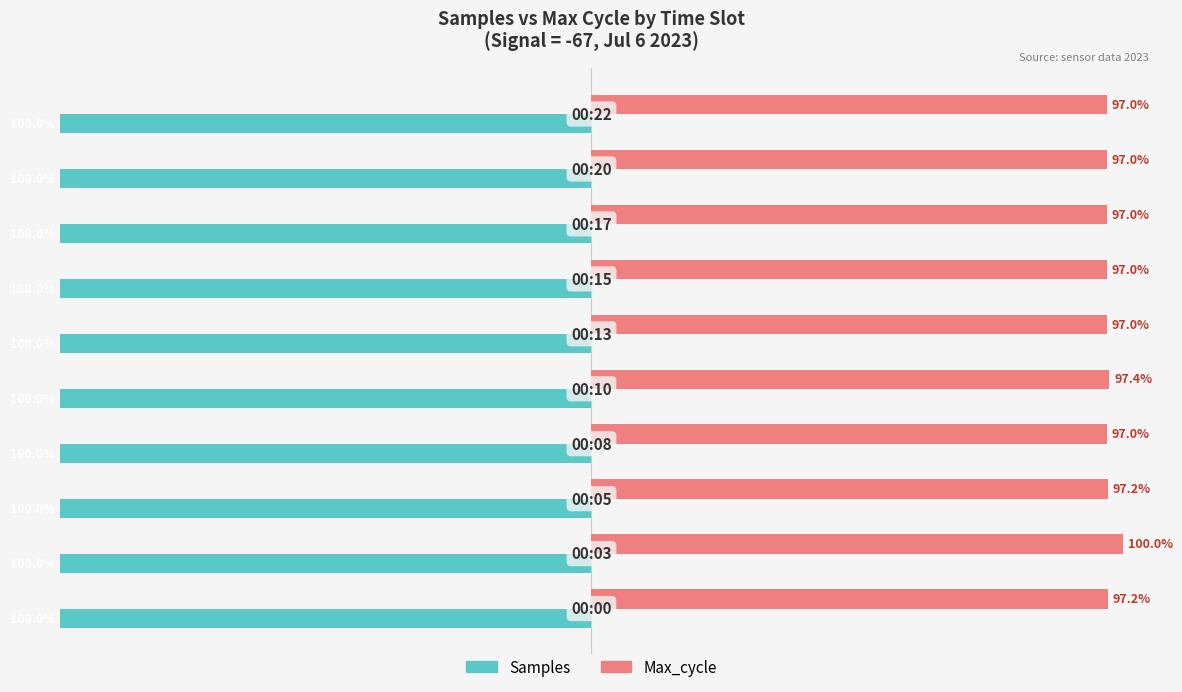

Which series has the widest spread of values?

Max_cycle